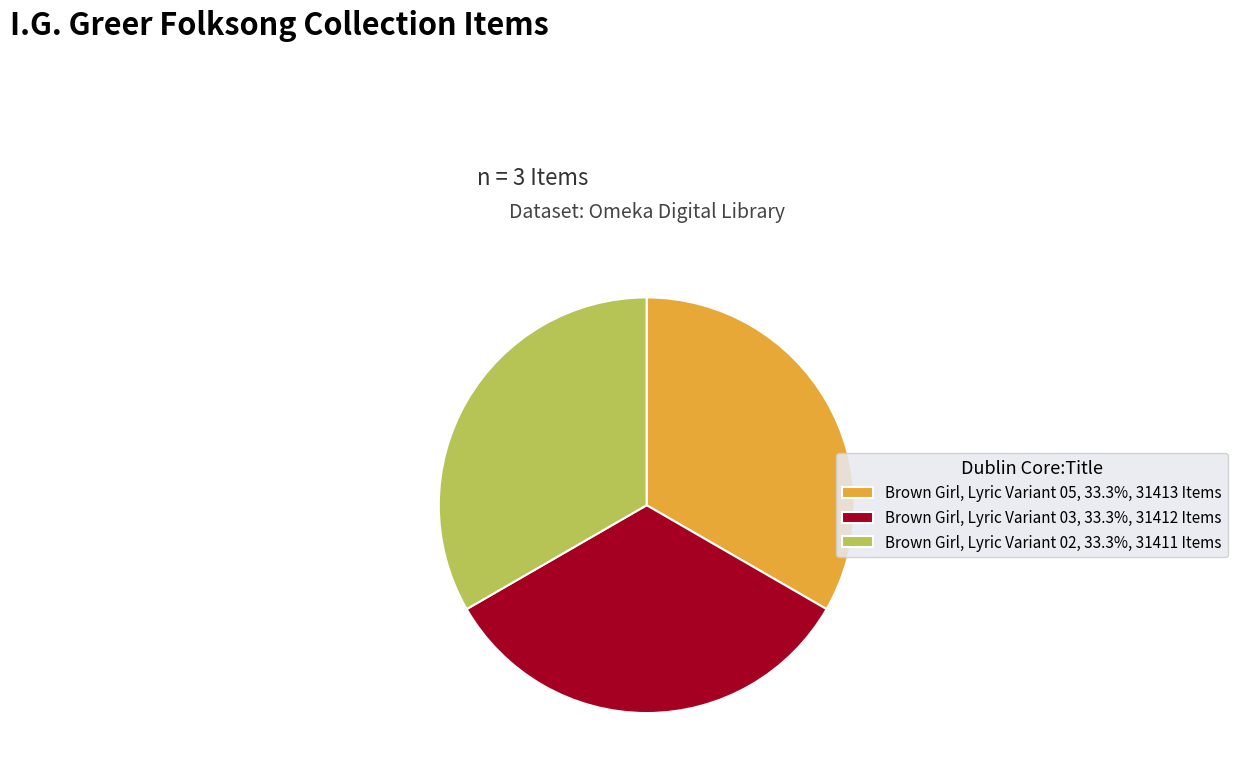

Combined, do Brown Girl, Lyric Variant 03, 33.3%, 31412 Items and Brown Girl, Lyric Variant 02, 33.3%, 31411 Items account for over 50%?

Yes